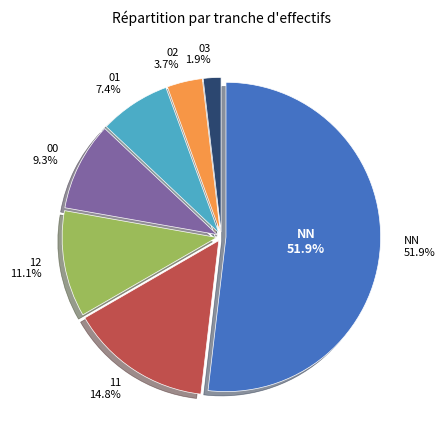

What is the largest slice in the pie chart?

NN